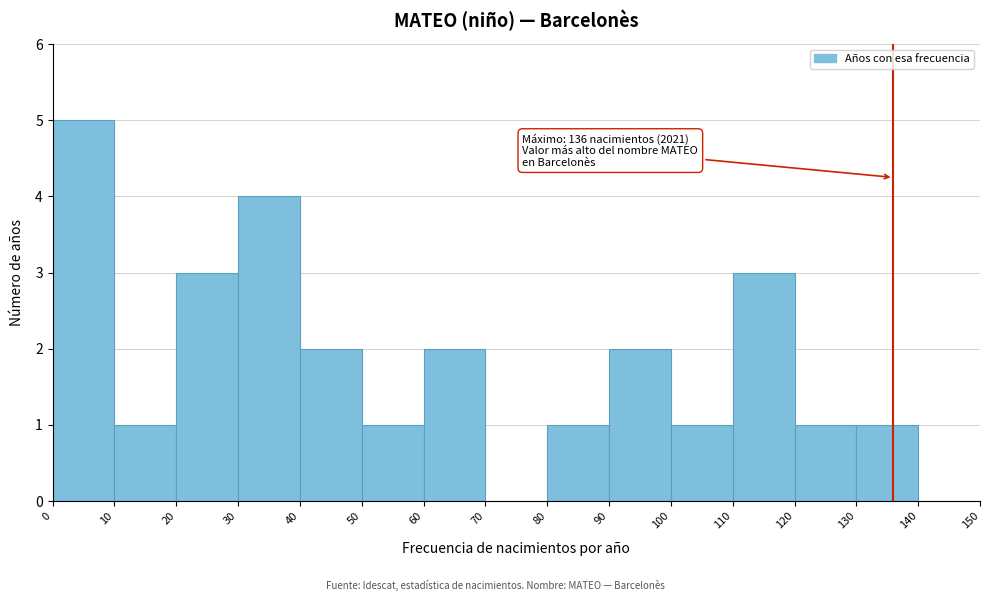

Over which range of the x-axis is the bar tallest?

0 to 10